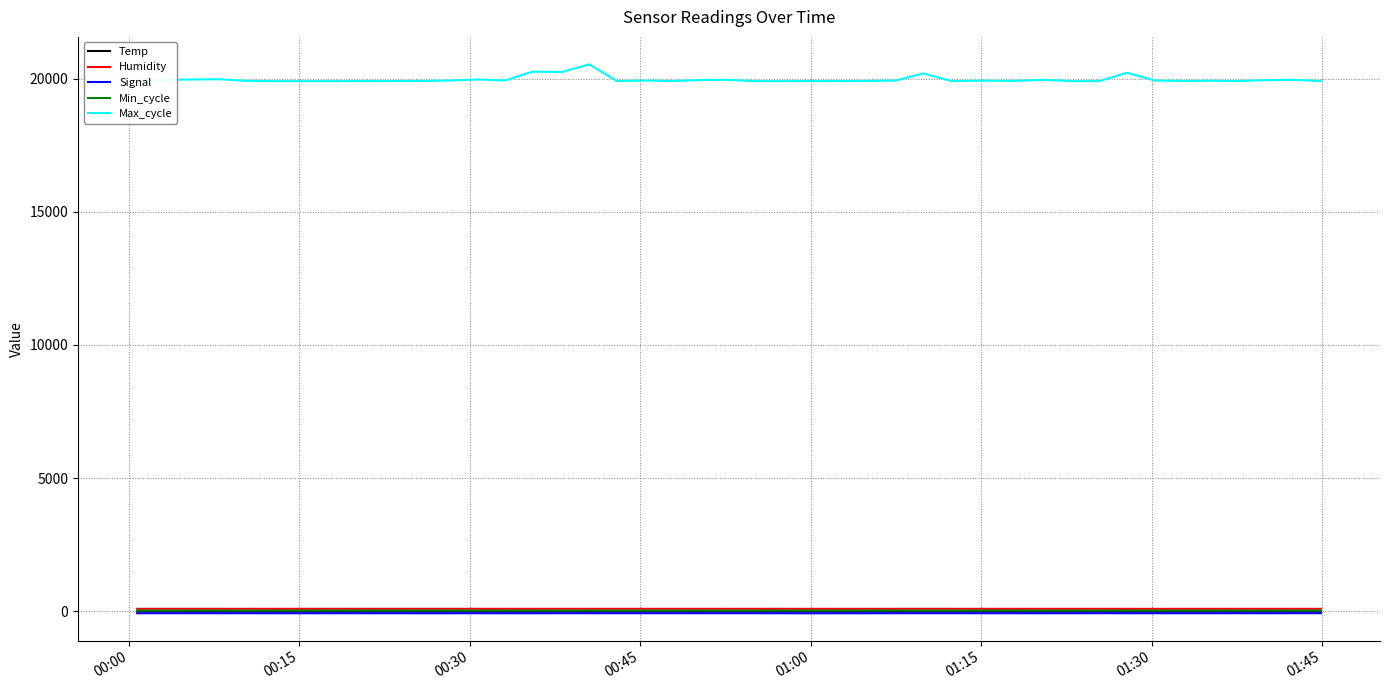

True or false: Signal and Max_cycle cross at least once.

False